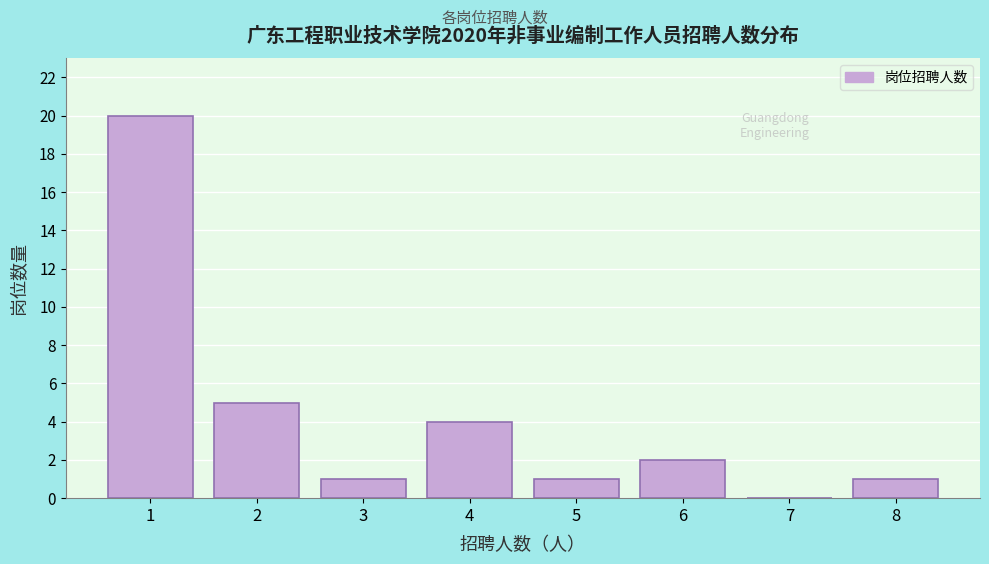

Reading left to right, extract all data points from this chart.

1=20	2=5	3=1	4=4	5=1	6=2	7=0	8=1